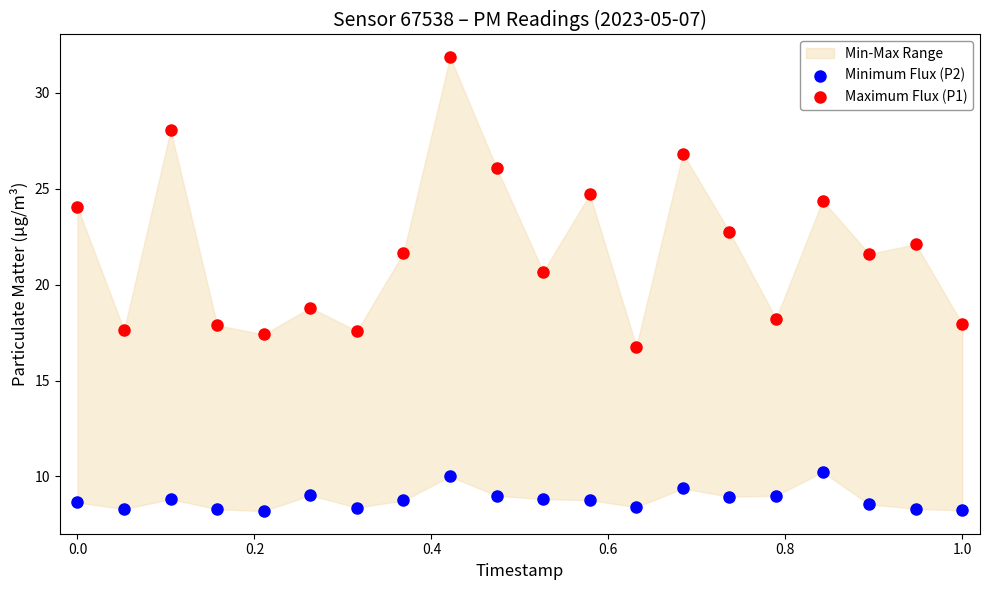

Across all data points, what is the range of X values (max minus min)?

1.0